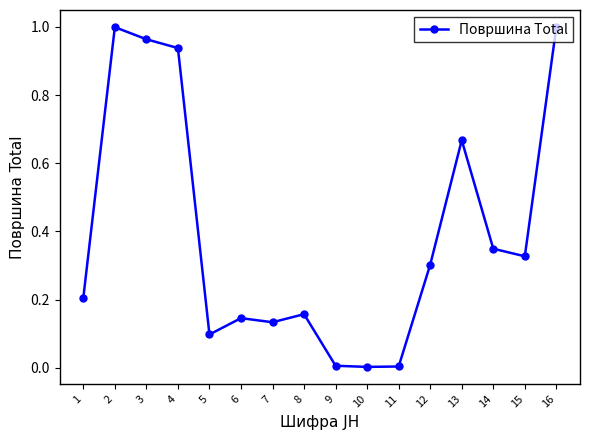

What is the sum of all values?

6.3